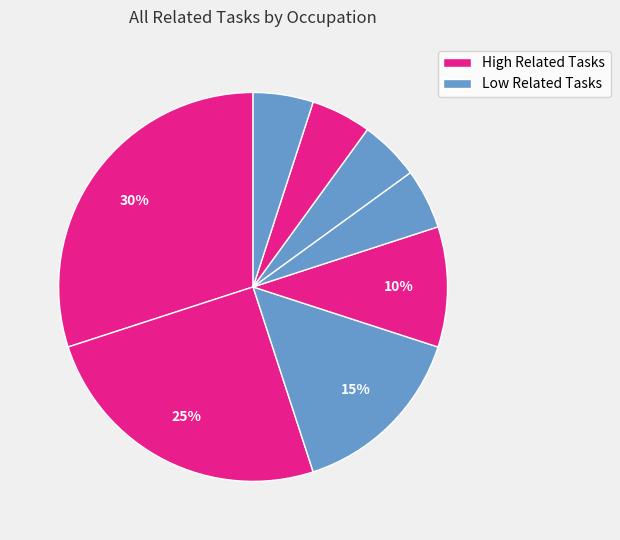

How many slices are in this pie chart?

8